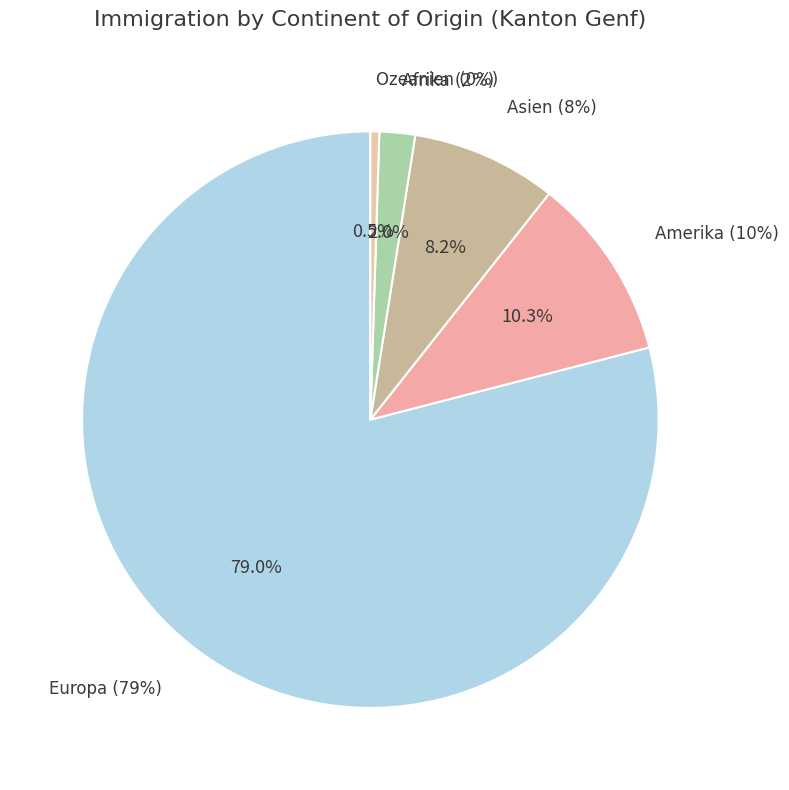

To the nearest percent, what is the difference between the largest and smallest slice percentages?

79%